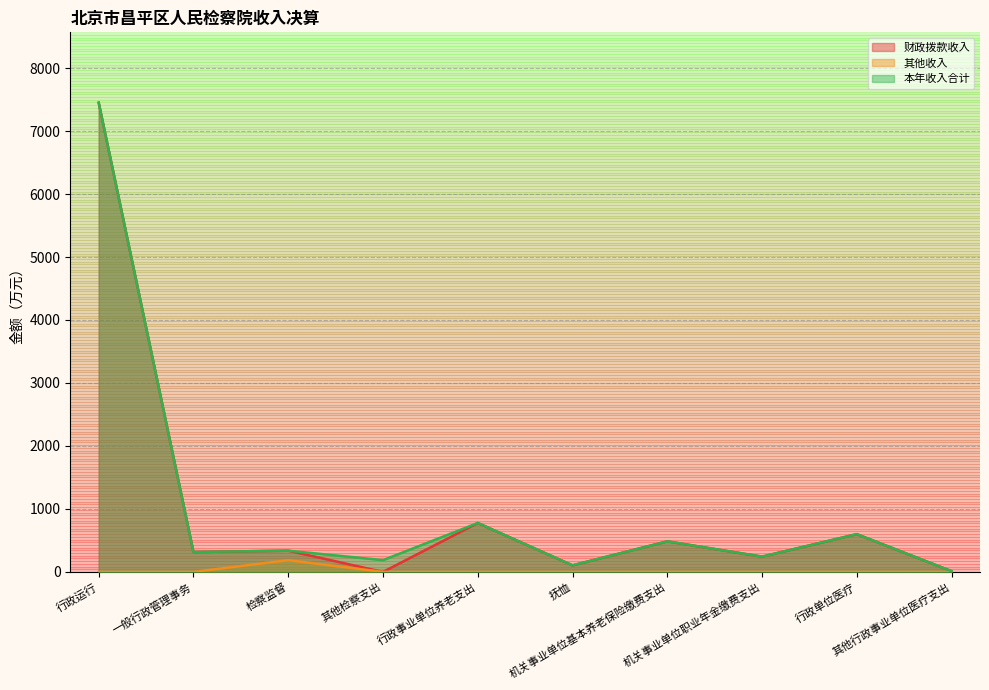

At which category does the chart reach its minimum across all series?

其他检察支出